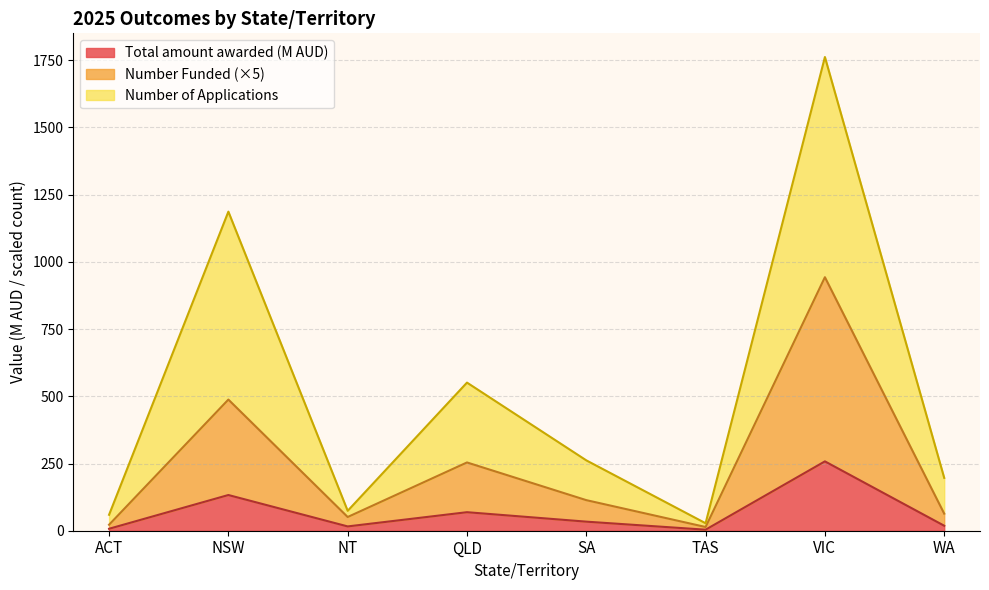

What is the value of the Number of Applications point at the 8th from the left?

196.5